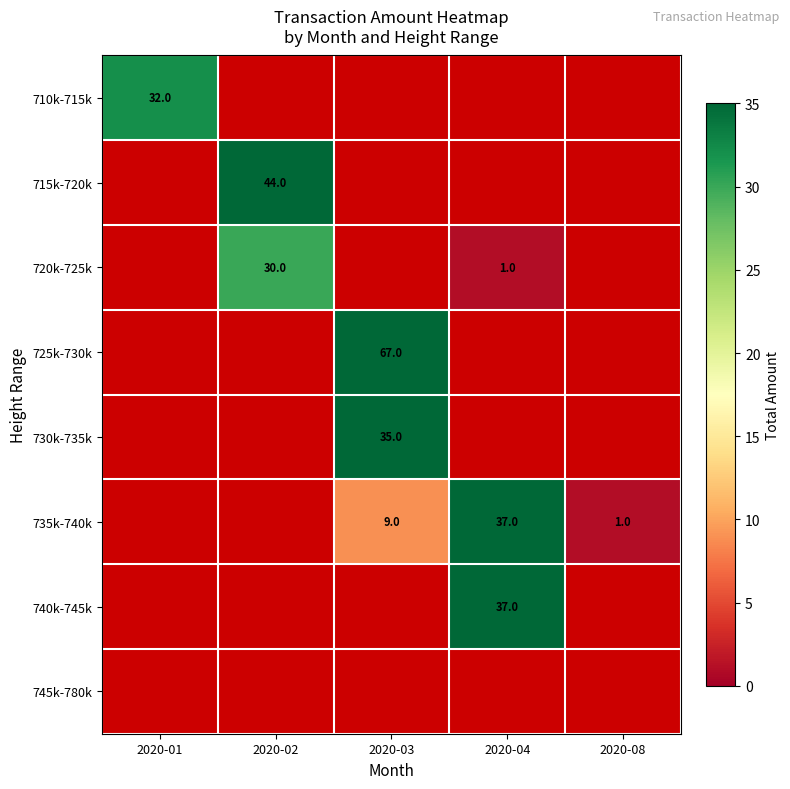

Is it true that 740k-745k equals 37 at 2020-04?

True